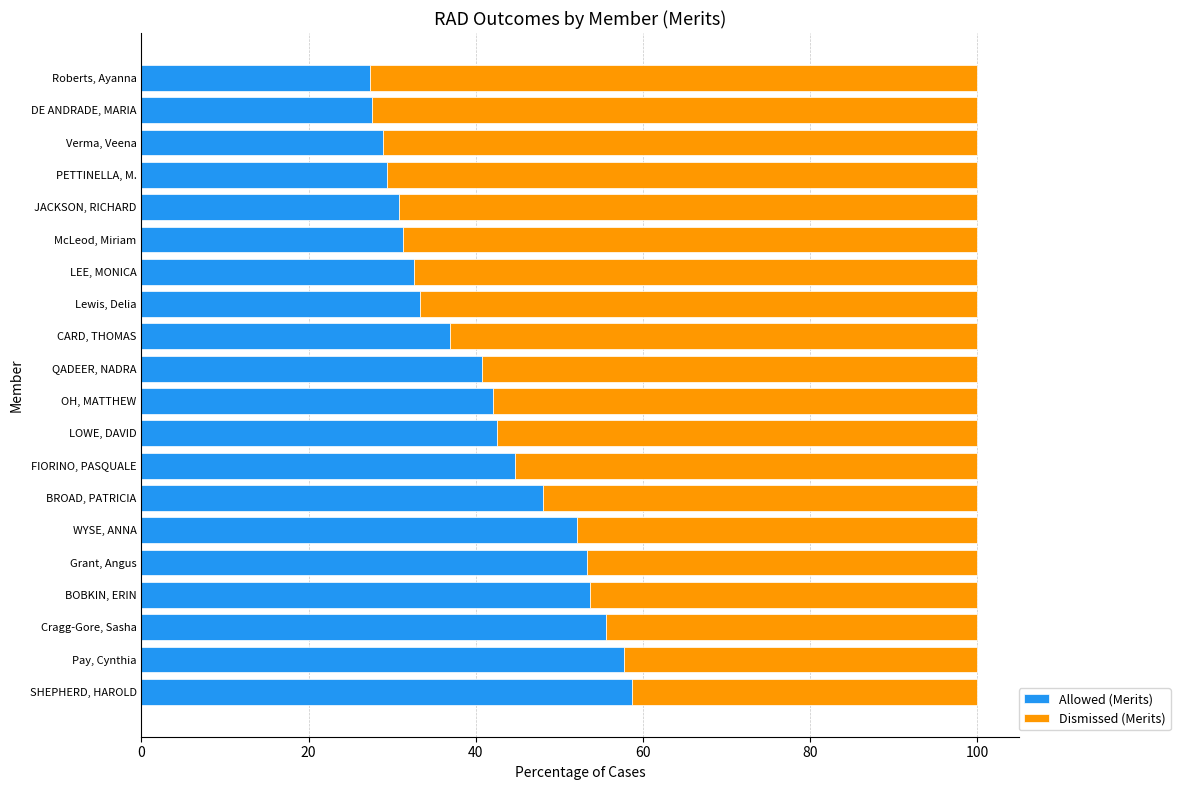

What is the lowest value of the Allowed (Merits) series?

27.4